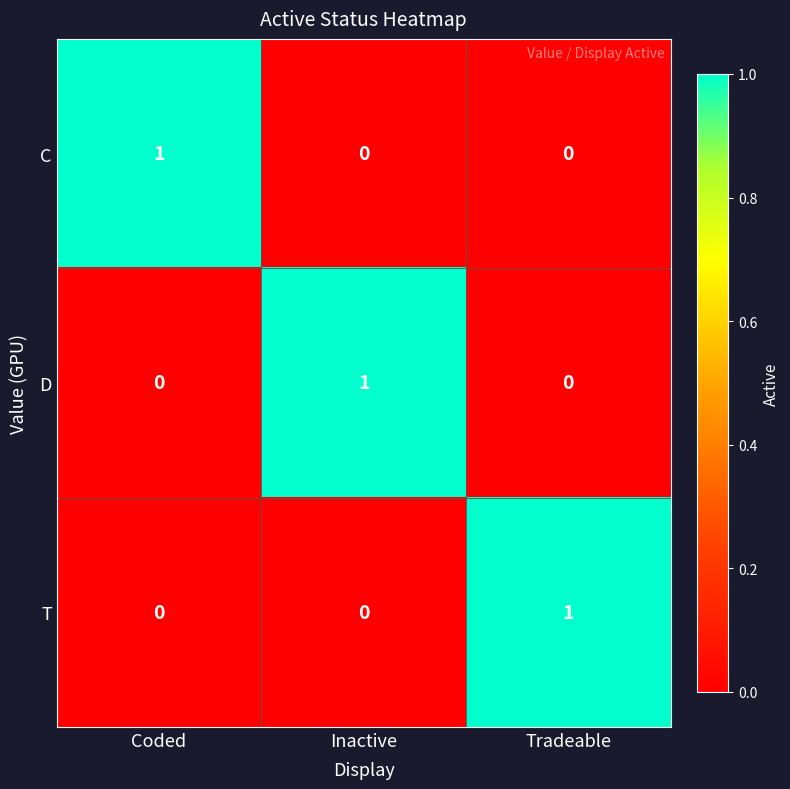

True or false: C has a value of 1 at Coded.

True